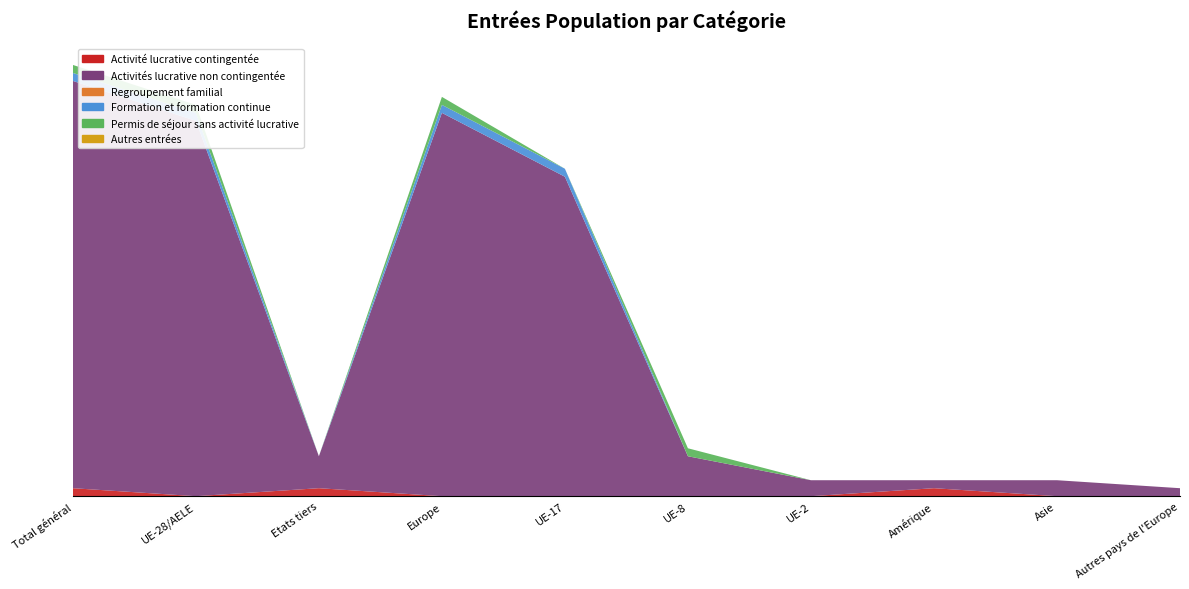

Reading left to right, extract all data points from this chart.

Activité lucrative contingentée: Total général=1	UE-28/AELE=0	Etats tiers=1	Europe=0	UE-17=0	UE-8=0	UE-2=0	Amérique=1	Asie=0	Autres pays de l'Europe=0
Activités lucrative non contingentée: Total général=51	UE-28/AELE=47	Etats tiers=4	Europe=48	UE-17=40	UE-8=5	UE-2=2	Amérique=1	Asie=2	Autres pays de l'Europe=1
Regroupement familial: Total général=0	UE-28/AELE=0	Etats tiers=0	Europe=0	UE-17=0	UE-8=0	UE-2=0	Amérique=0	Asie=0	Autres pays de l'Europe=0
Formation et formation continue: Total général=1	UE-28/AELE=1	Etats tiers=0	Europe=1	UE-17=1	UE-8=0	UE-2=0	Amérique=0	Asie=0	Autres pays de l'Europe=0
Permis de séjour sans activité lucrative: Total général=1	UE-28/AELE=1	Etats tiers=0	Europe=1	UE-17=0	UE-8=1	UE-2=0	Amérique=0	Asie=0	Autres pays de l'Europe=0
Autres entrées: Total général=0	UE-28/AELE=0	Etats tiers=0	Europe=0	UE-17=0	UE-8=0	UE-2=0	Amérique=0	Asie=0	Autres pays de l'Europe=0